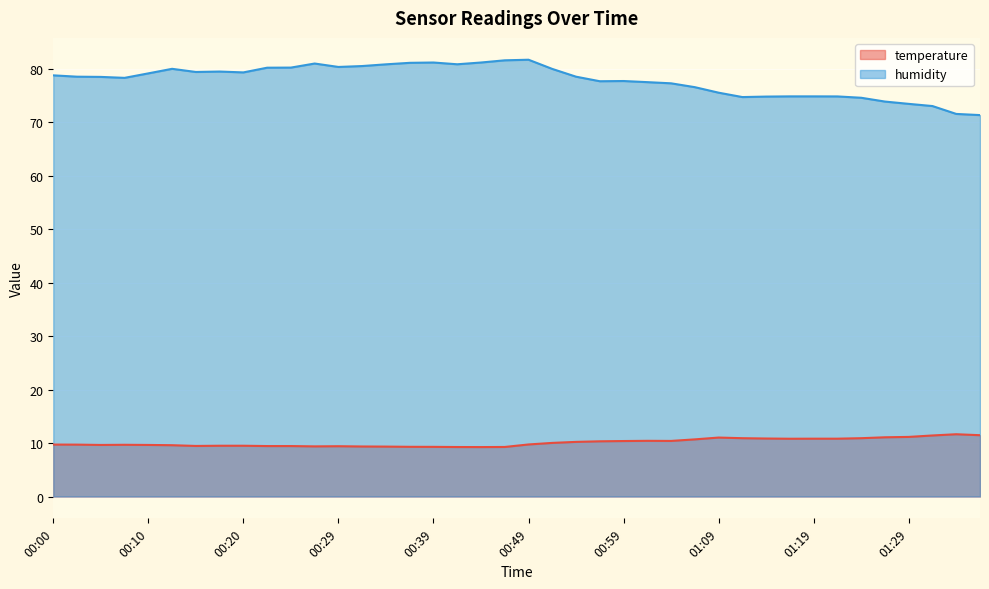

True or false: temperature and humidity cross at least once.

False